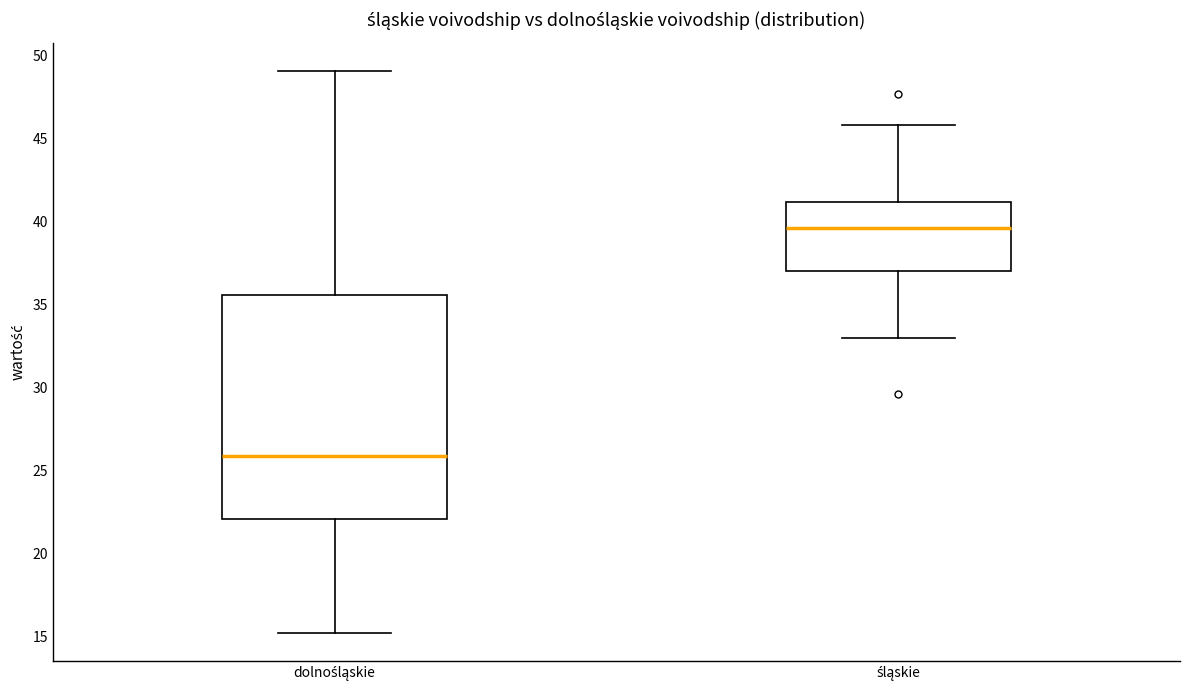

Reading left to right, read every box against the y-axis: the position of its median line, the range the box covers, and the ends of its whiskers. The values are not printed on the chart, so give them approximately, as read against the axis.

dolnośląskie: median 26.0, box 22.0 to 35.5, whiskers 15.0 to 49.0
śląskie: median 39.5, box 37.0 to 41.0, whiskers 33.0 to 46.0